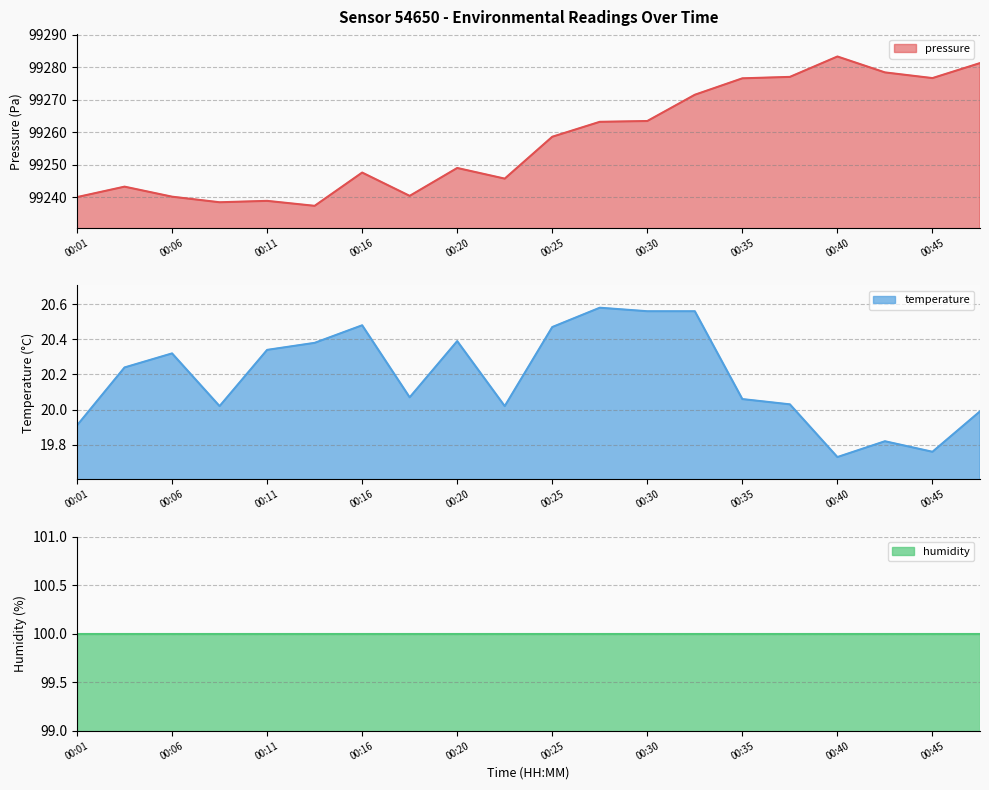

Which label corresponds to the largest value in the chart?

00:40